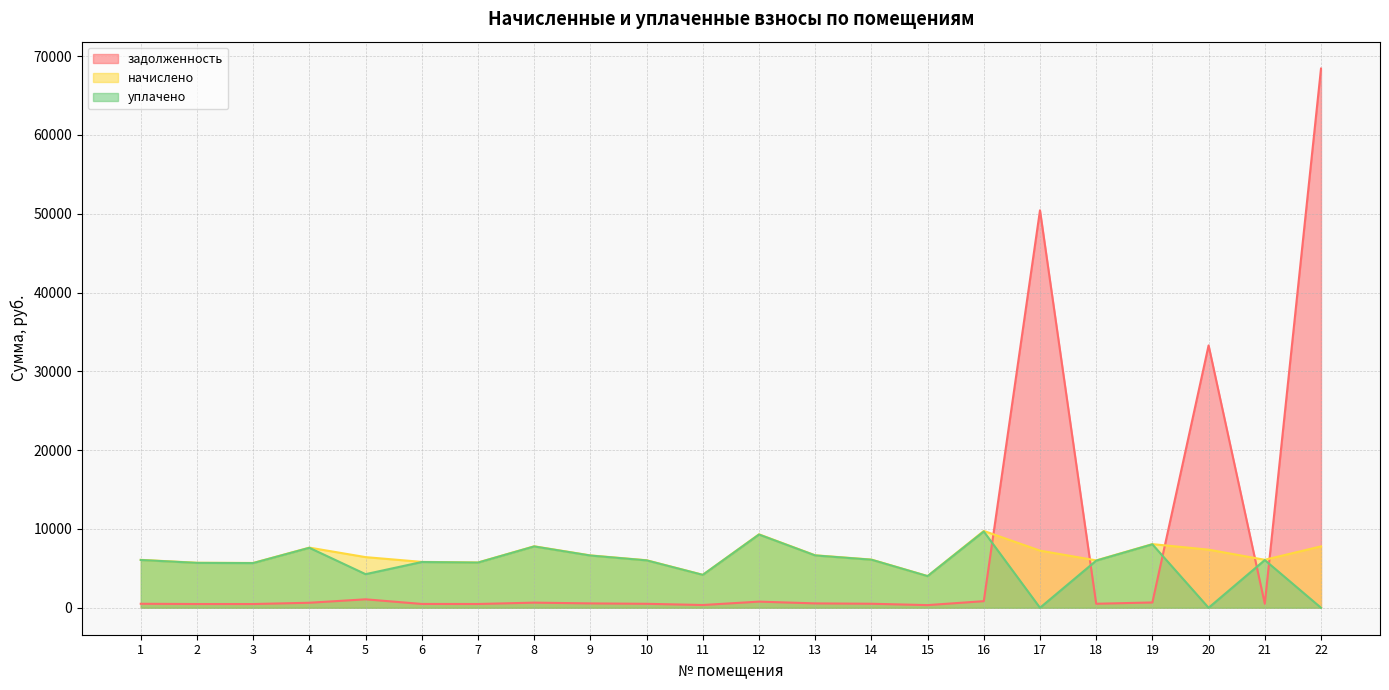

What value does the задолженность series have at 17?

50437.2